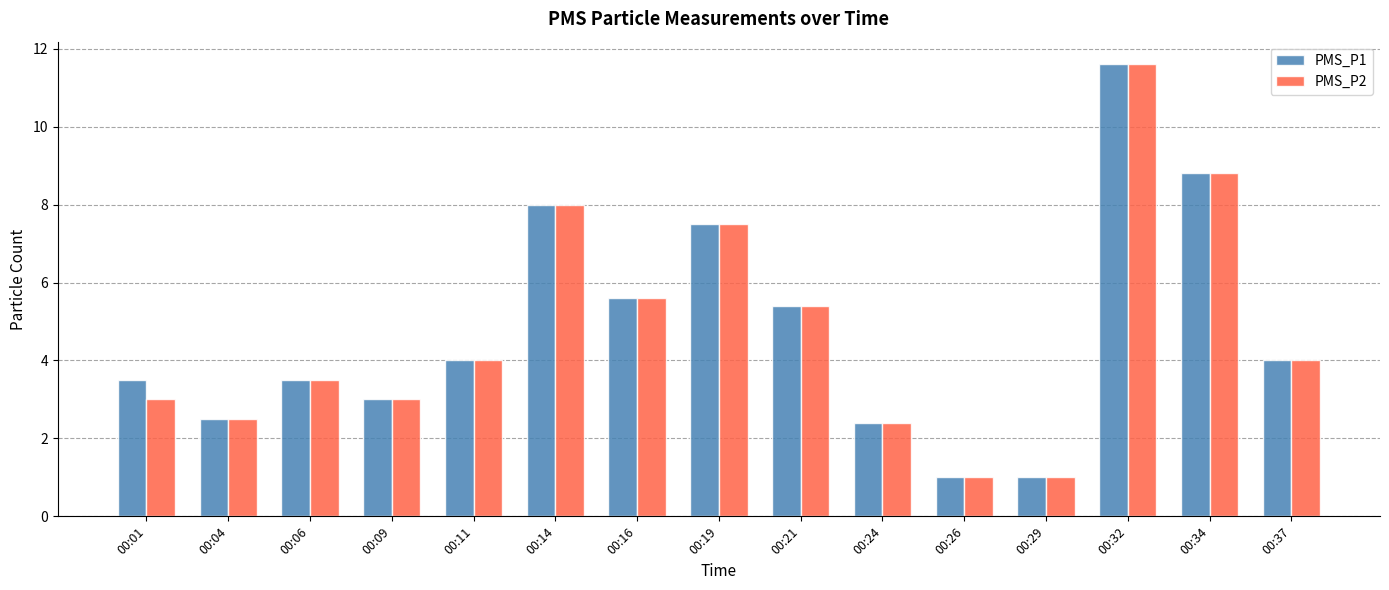

What is the highest value of the PMS_P1 series?

11.6